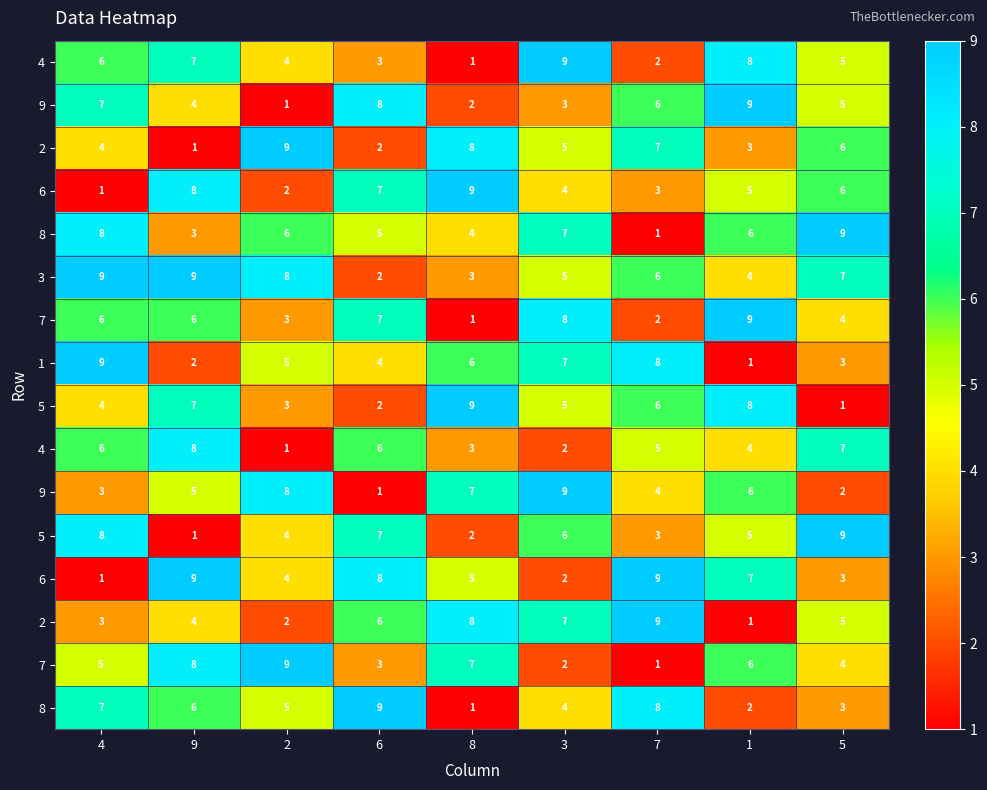

How many series are shown in this chart?

16